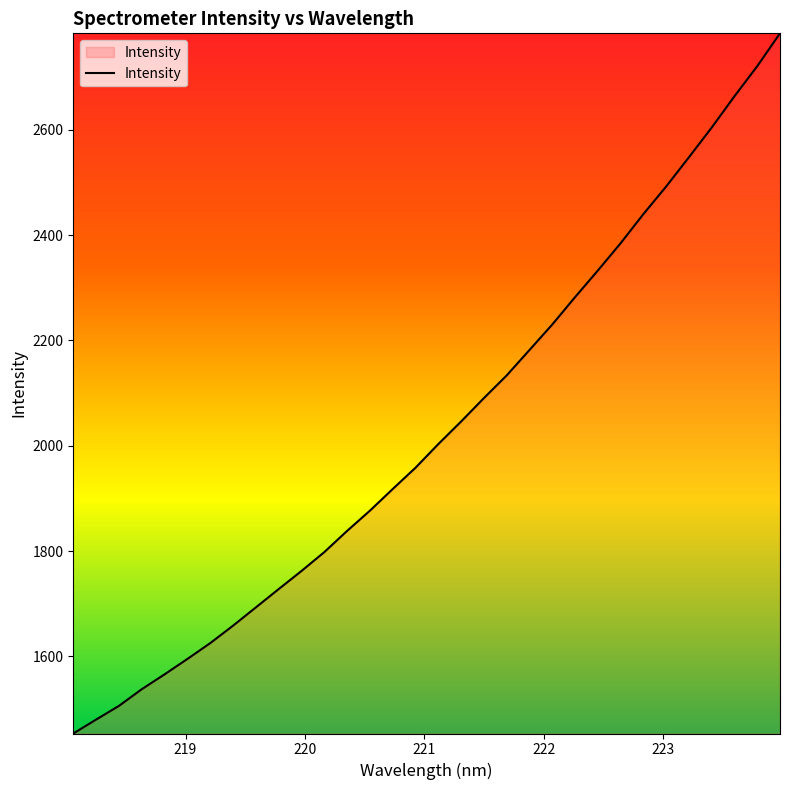

What is the greatest value displayed?

2783.1